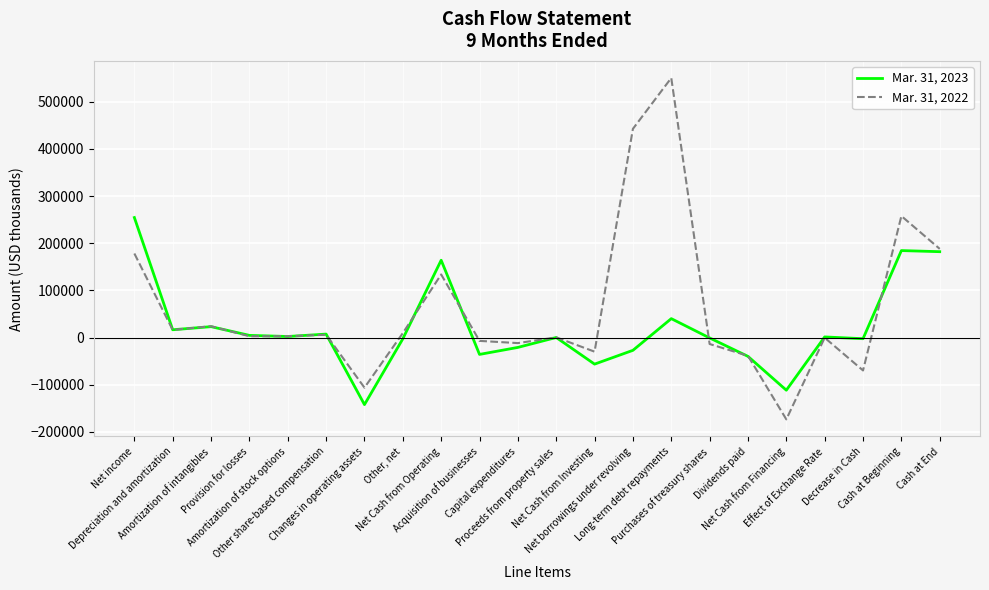

What is the greatest value displayed?

550432